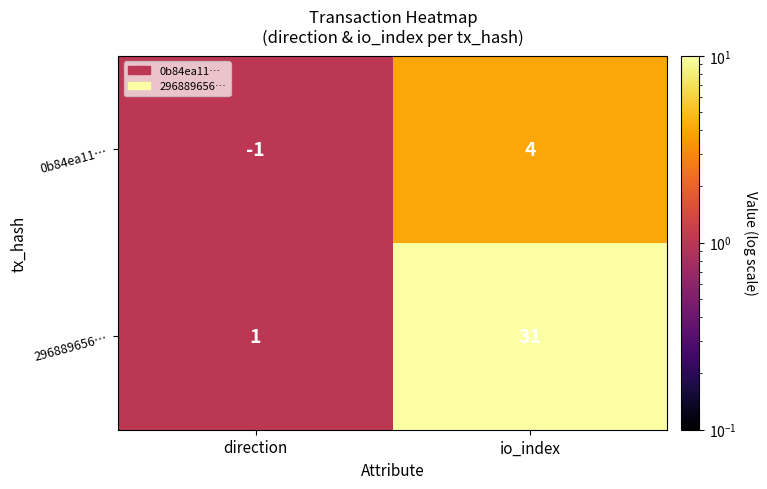

At how many categories does at least one series exceed 10?

1